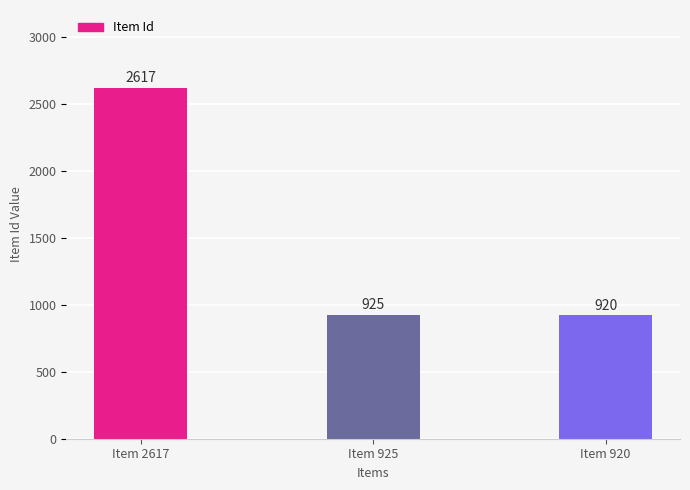

List the labels in order of value, smallest first.

Item 920, Item 925, Item 2617